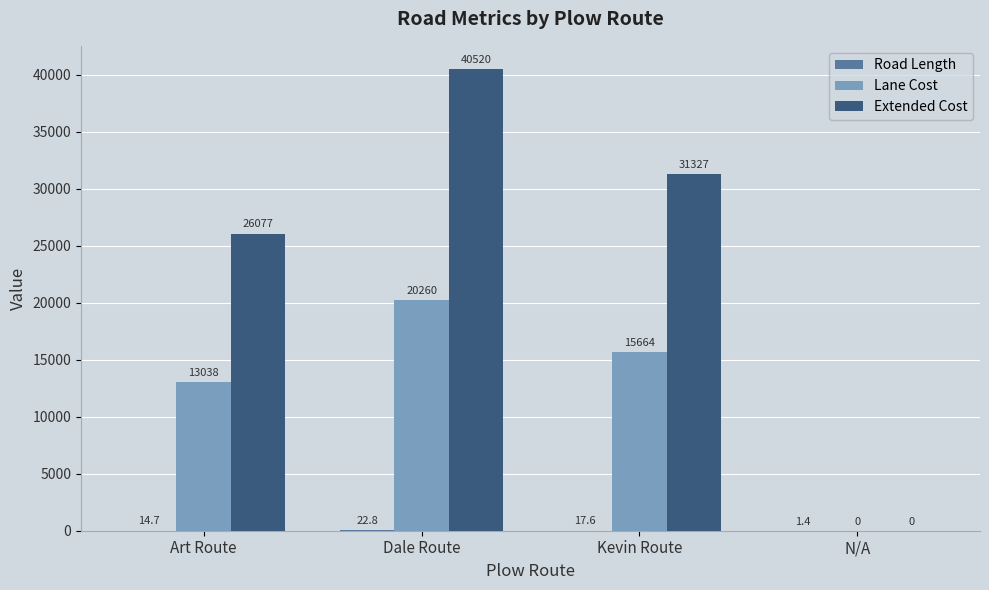

Which series has the largest total across all categories?

Extended Cost